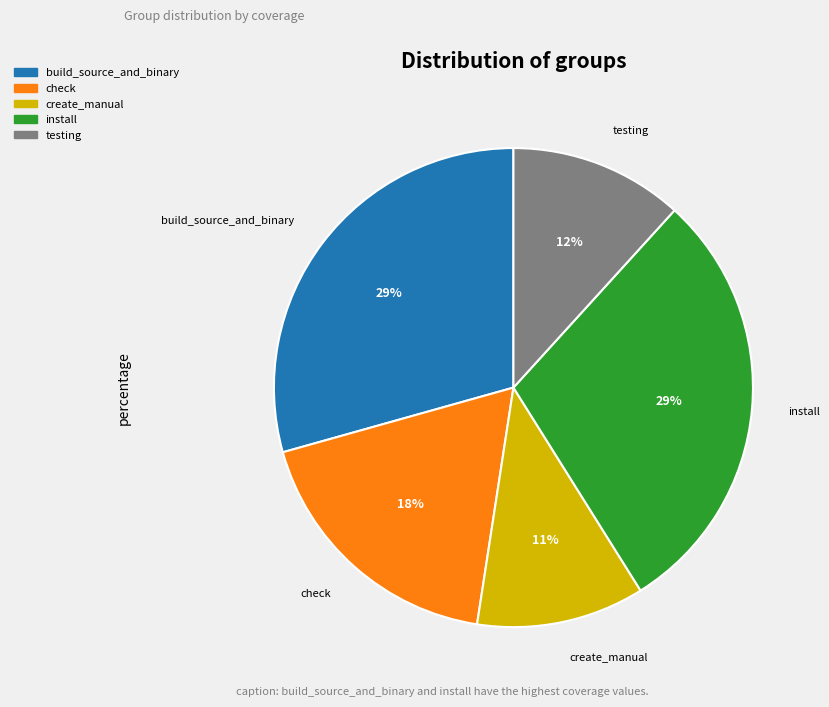

Combined, do create_manual and check account for over 50%?

No